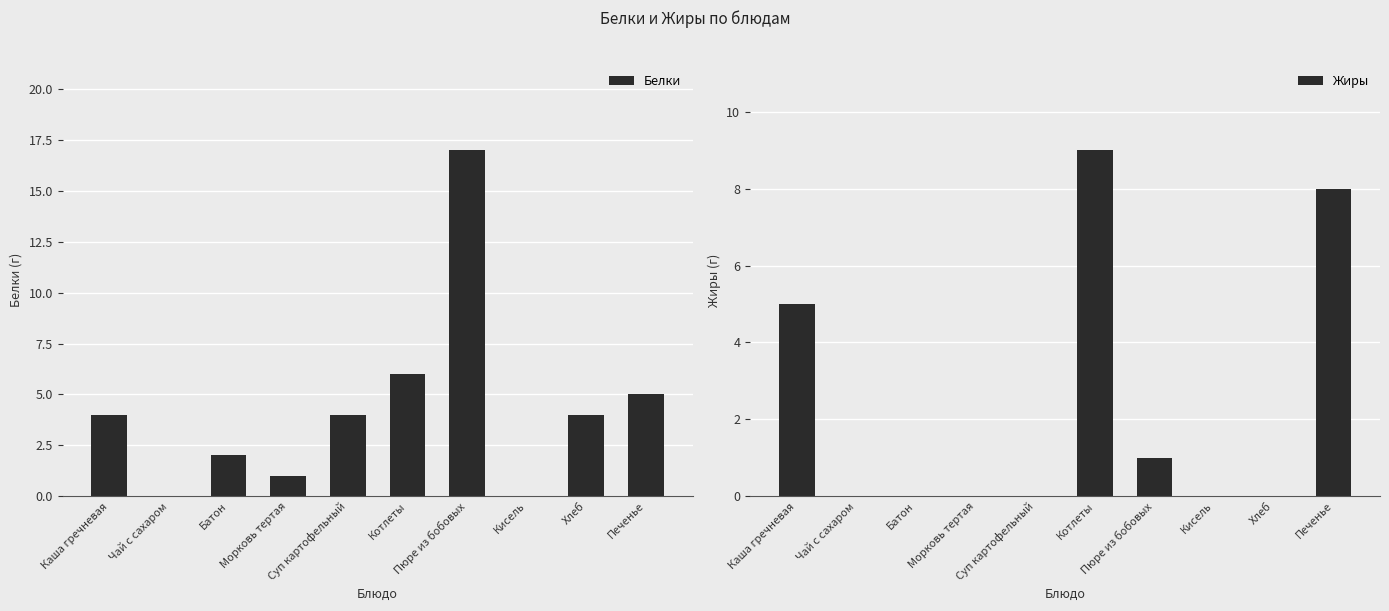

Is the value of Жиры at Хлеб greater than the value of Белки at Каша гречневая?

No